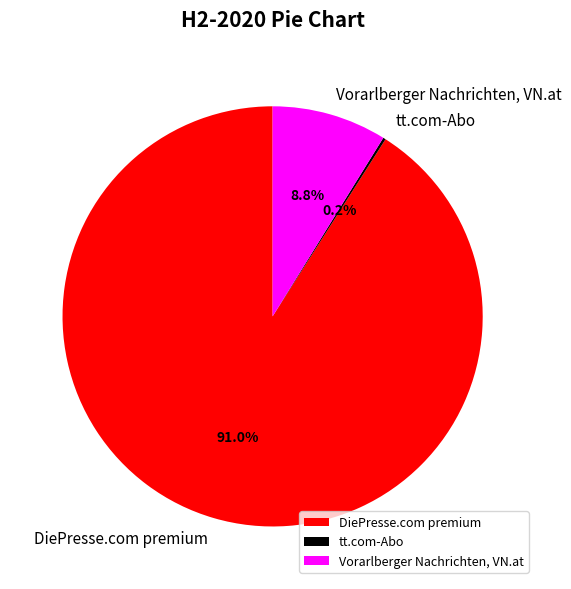

Does DiePresse.com premium account for over 50% of the chart?

Yes